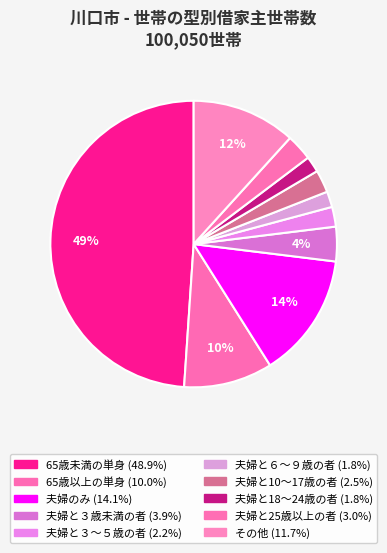

Is it true that 夫婦と25歳以上の者 is 13% of the pie?

False